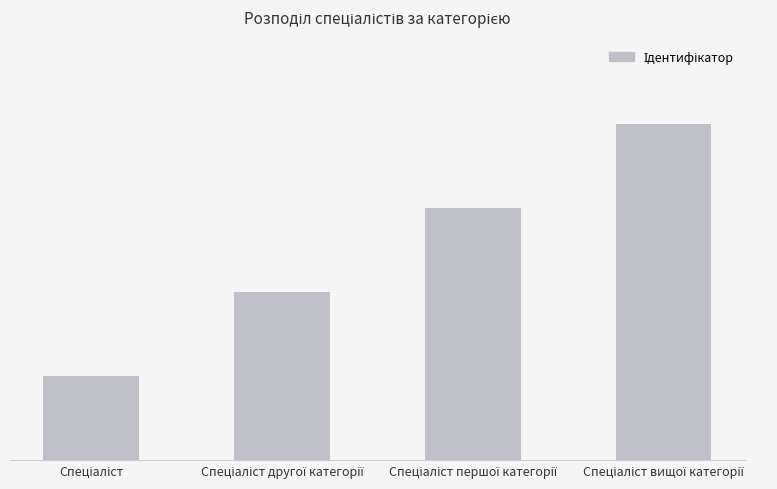

What is the value of the 1st bar from the left?

1